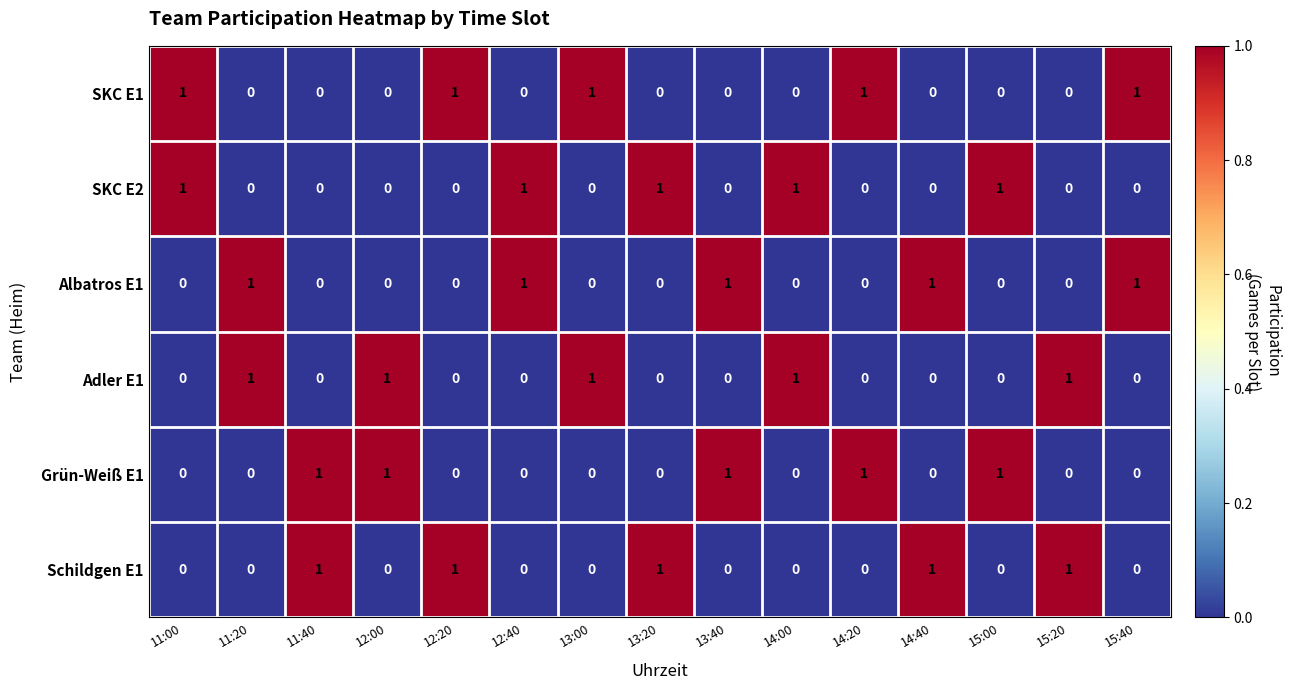

True or false: Schildgen E1 has a value of 1 at 11:40.

True